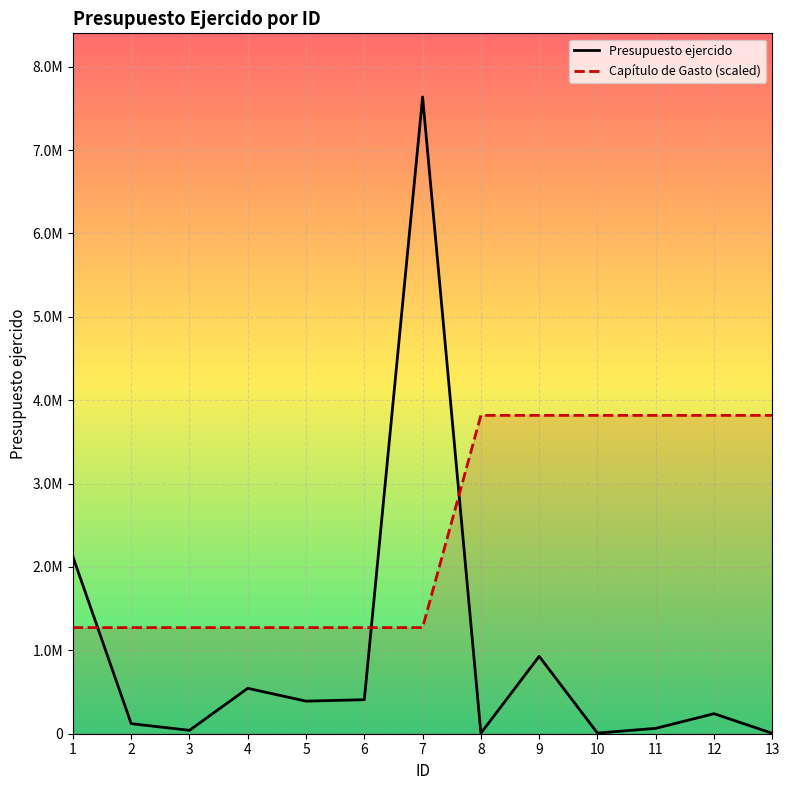

What are all the series names shown in the legend?

Presupuesto ejercido, Capítulo de Gasto